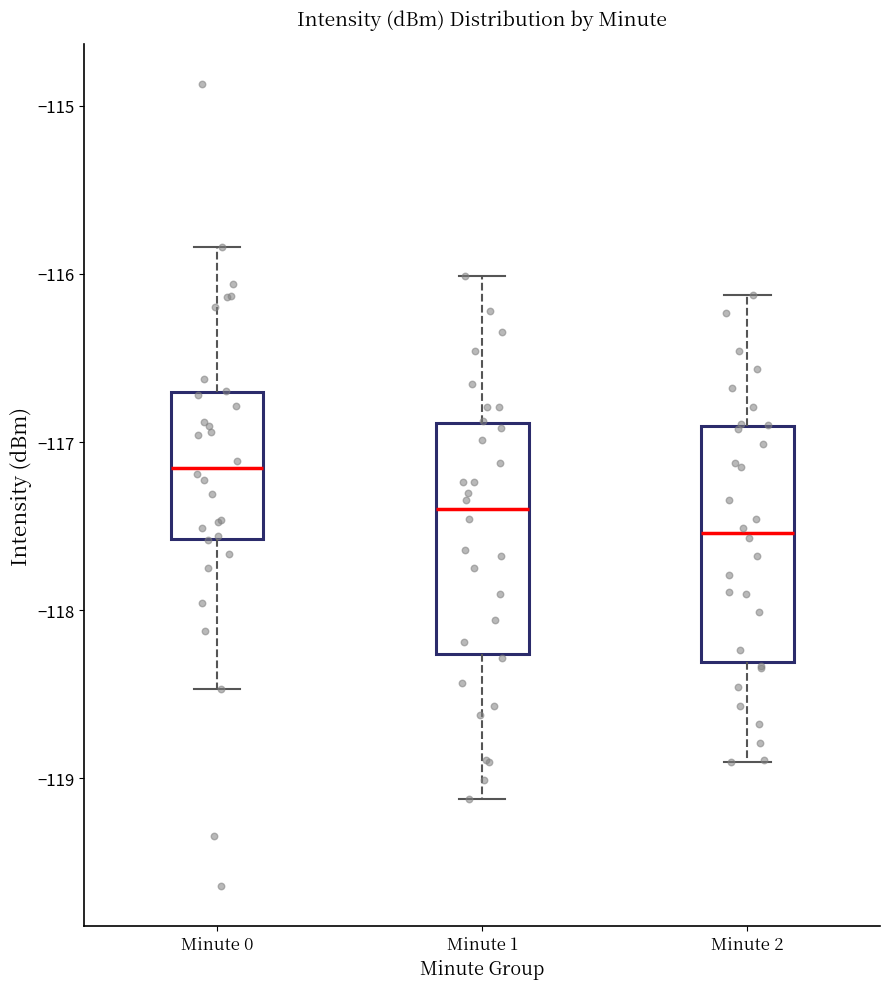

Reading left to right, read every box against the y-axis: the position of its median line, the range the box covers, and the ends of its whiskers. The values are not printed on the chart, so give them approximately, as read against the axis.

Minute 0: median -117.2, box -117.6 to -116.7, whiskers -118.5 to -115.8
Minute 1: median -117.4, box -118.3 to -116.9, whiskers -119.1 to -116.0
Minute 2: median -117.5, box -118.3 to -116.9, whiskers -118.9 to -116.1